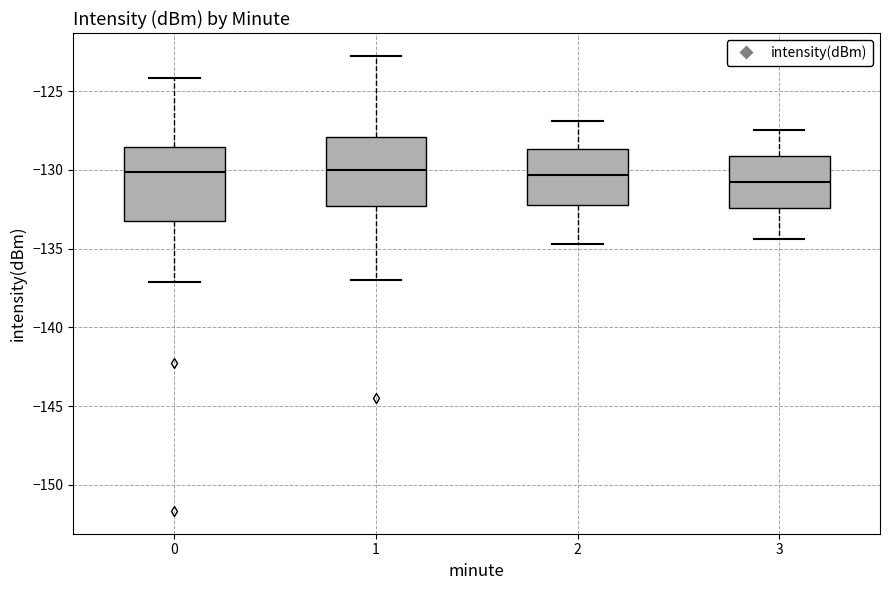

Where is the lower edge of the box at x = 3 on the y-axis? The values are not printed on the chart, so give them approximately, as read against the axis.

-132.5